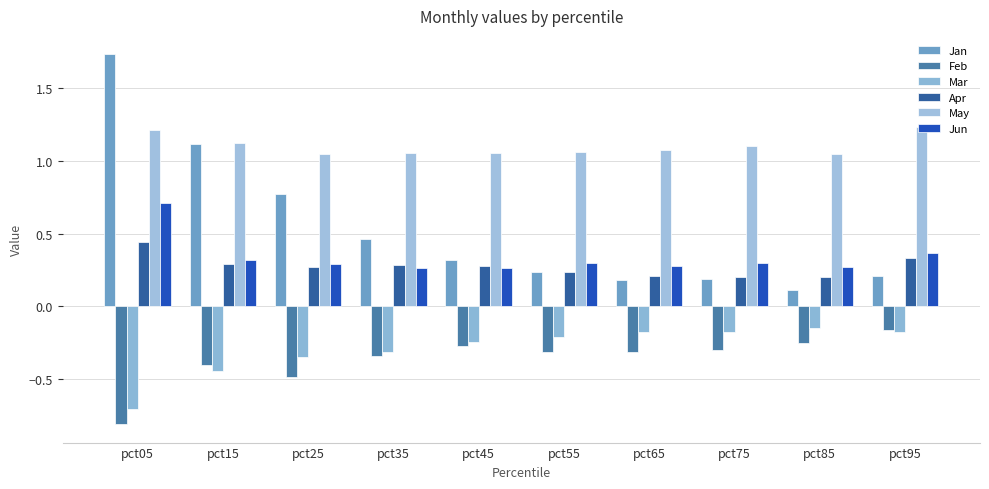

What are all the series names shown in the legend?

Jan, Feb, Mar, Apr, May, Jun